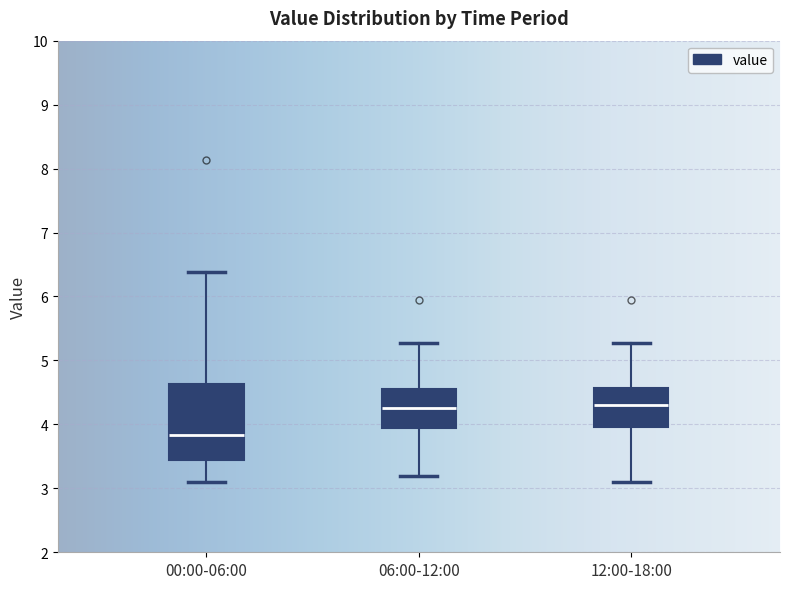

Reading left to right, transcribe this box plot: for each box, give where its median line is, the range the box spans, and where its two whiskers end, as read against the y-axis. The values are not printed on the chart, so give them approximately, as read against the axis.

00:00-06:00: median 3.8, box 3.4 to 4.6, whiskers 3.1 to 6.4
06:00-12:00: median 4.3, box 3.9 to 4.6, whiskers 3.2 to 5.3
12:00-18:00: median 4.3, box 4.0 to 4.6, whiskers 3.1 to 5.3